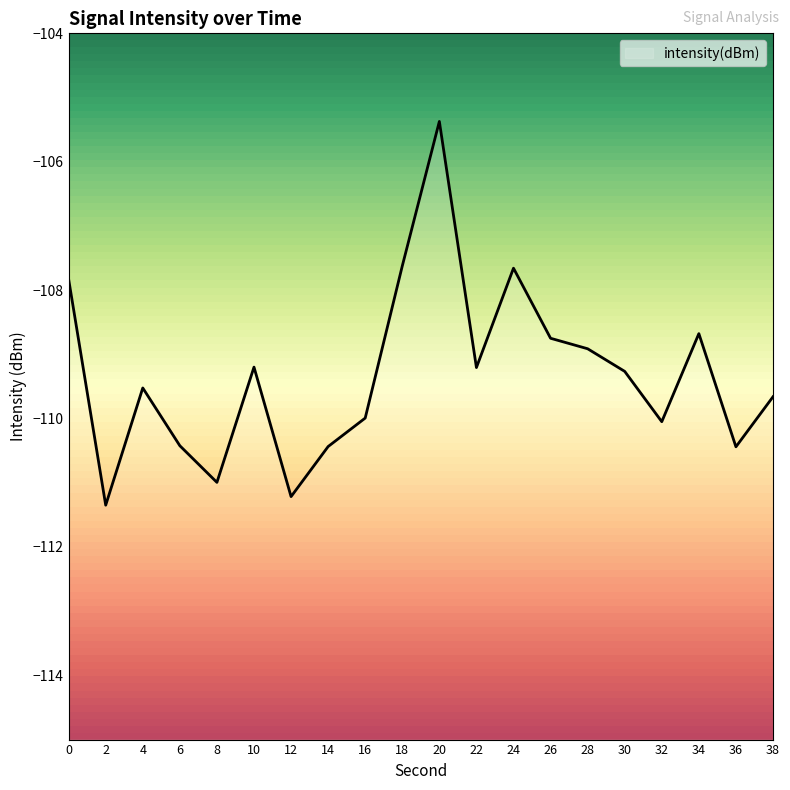

Is it true that the value at 22 is -146.7?

False